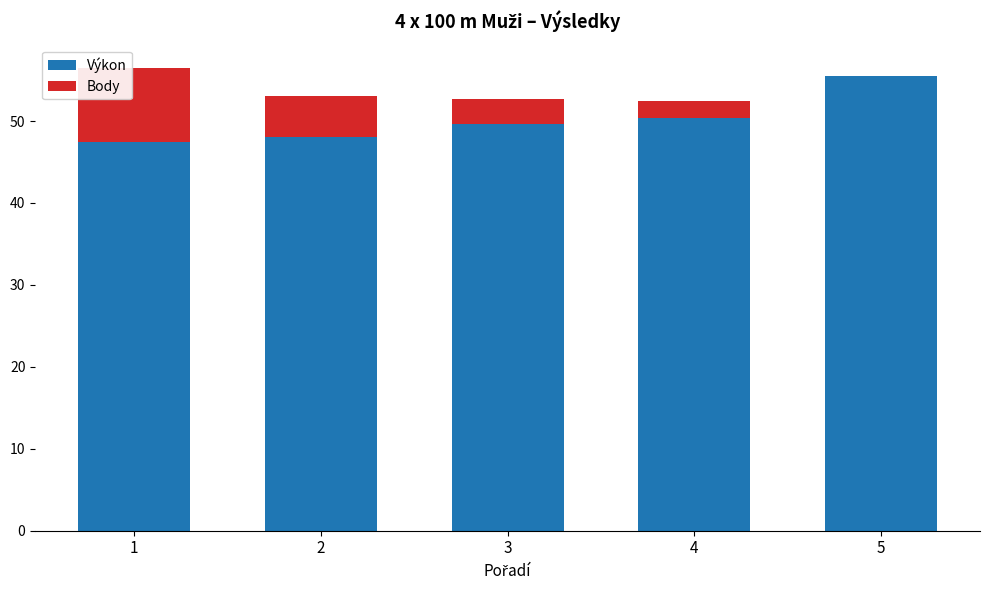

What is the maximum value for Výkon?

55.5